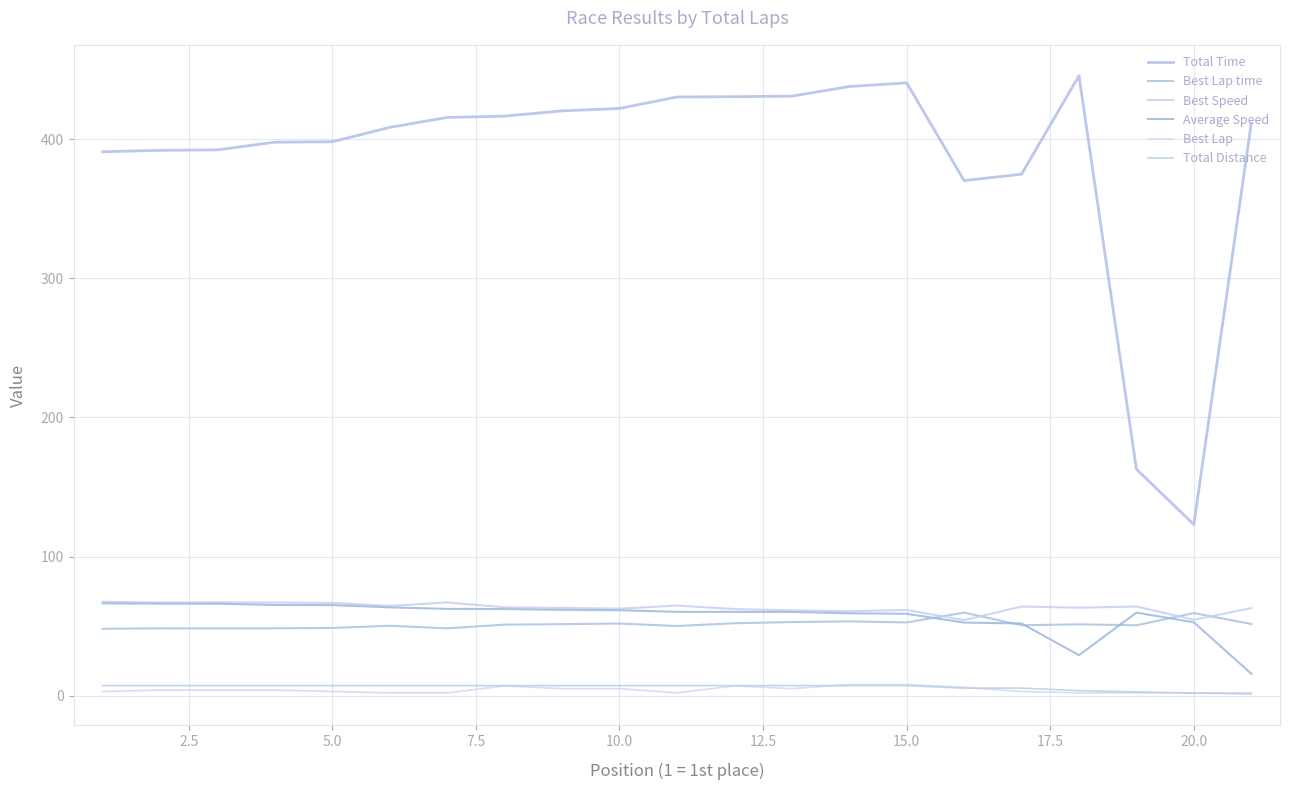

At how many categories does at least one series exceed 3?

21